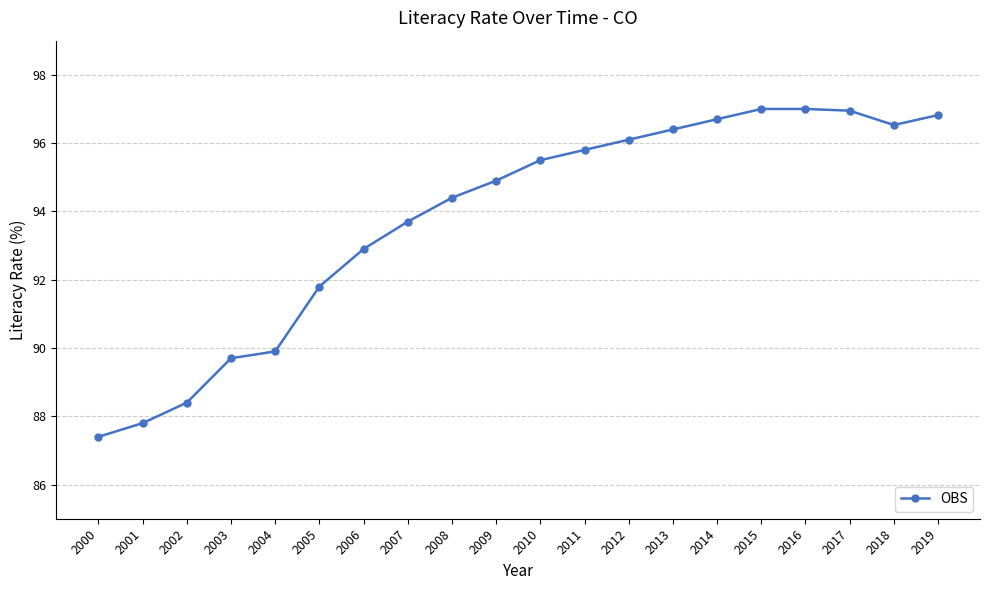

How many lines are shown in the chart?

1